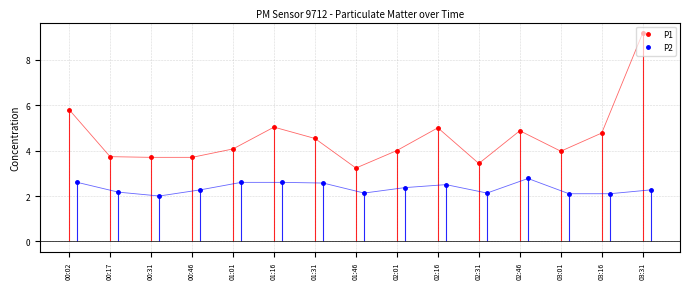

At how many categories does at least one series exceed 8?

1